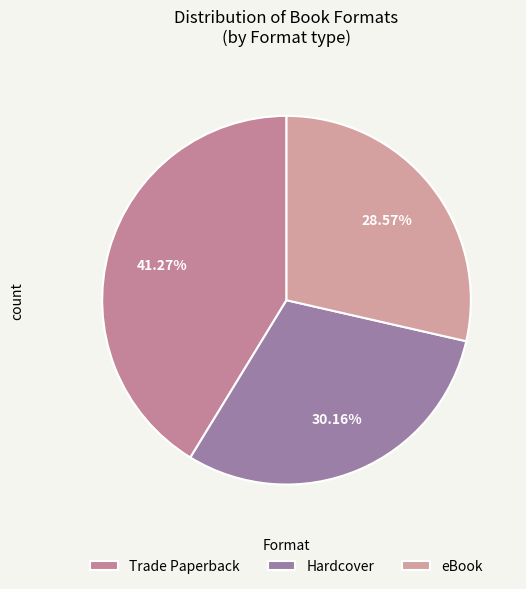

Count the number of slices in the pie.

3